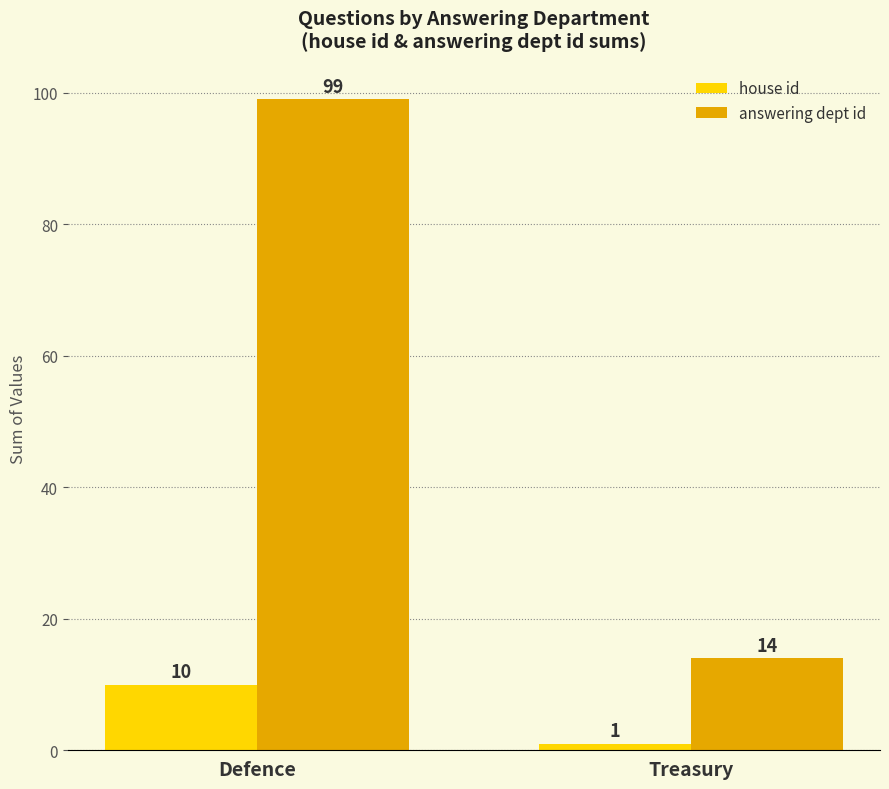

True or false: answering dept id has a value of 14 at Treasury.

True